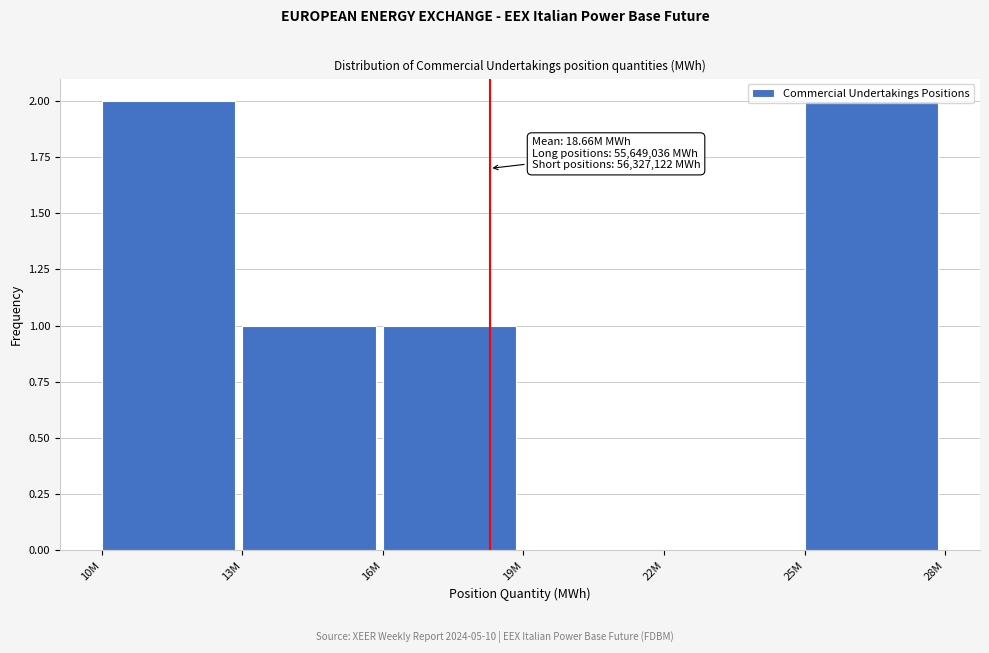

Between 25M and 19M, which is larger?

25M